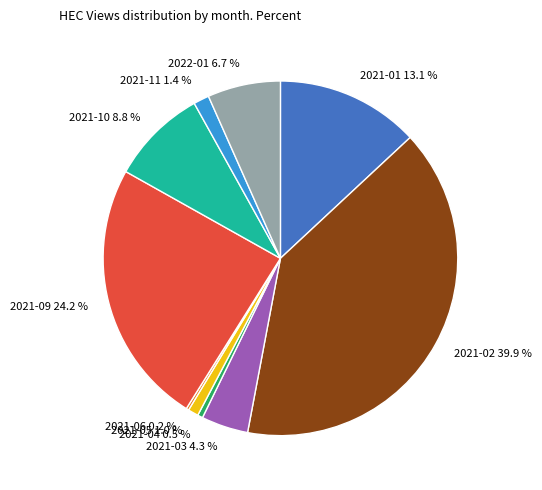

Do 2021-11 1.4 % and 2021-04 0.5 % together represent more than half of the pie?

No